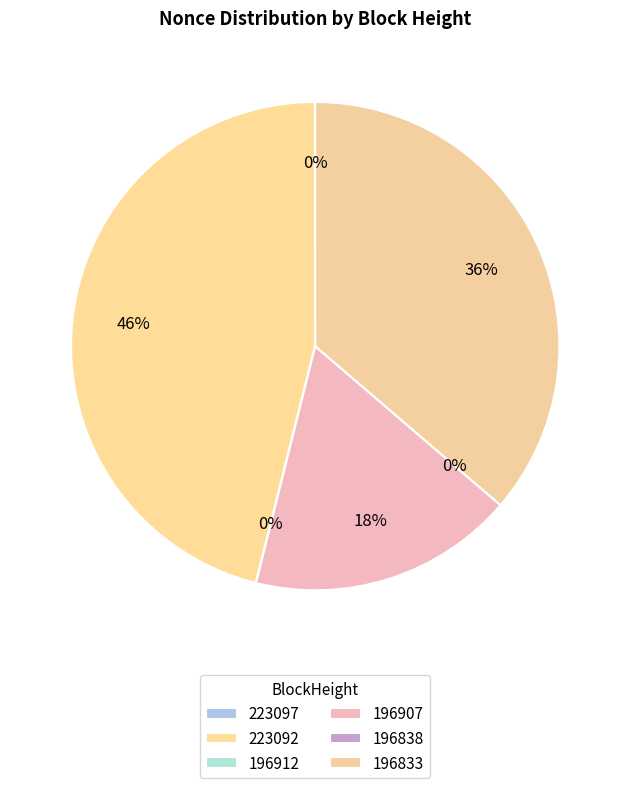

To the nearest percent, what is the combined percentage of 196912 and 196833?

36%